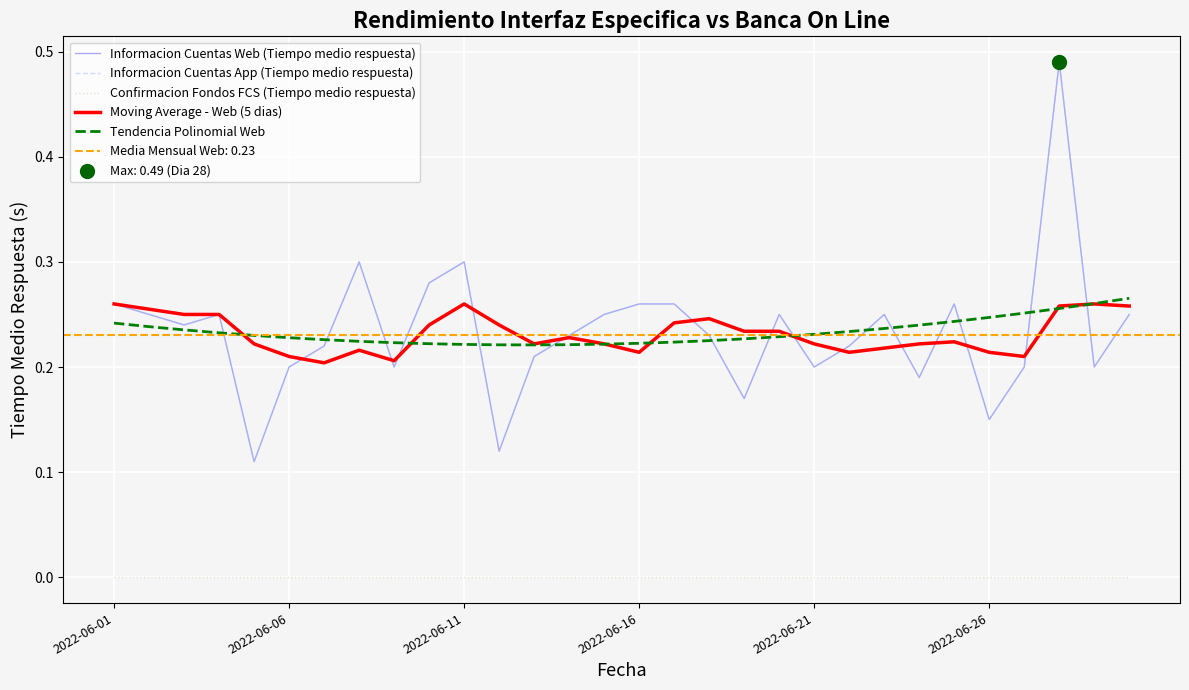

Which series contains the highest Y value?

Informacion Cuentas Web (Tiempo medio respuesta)